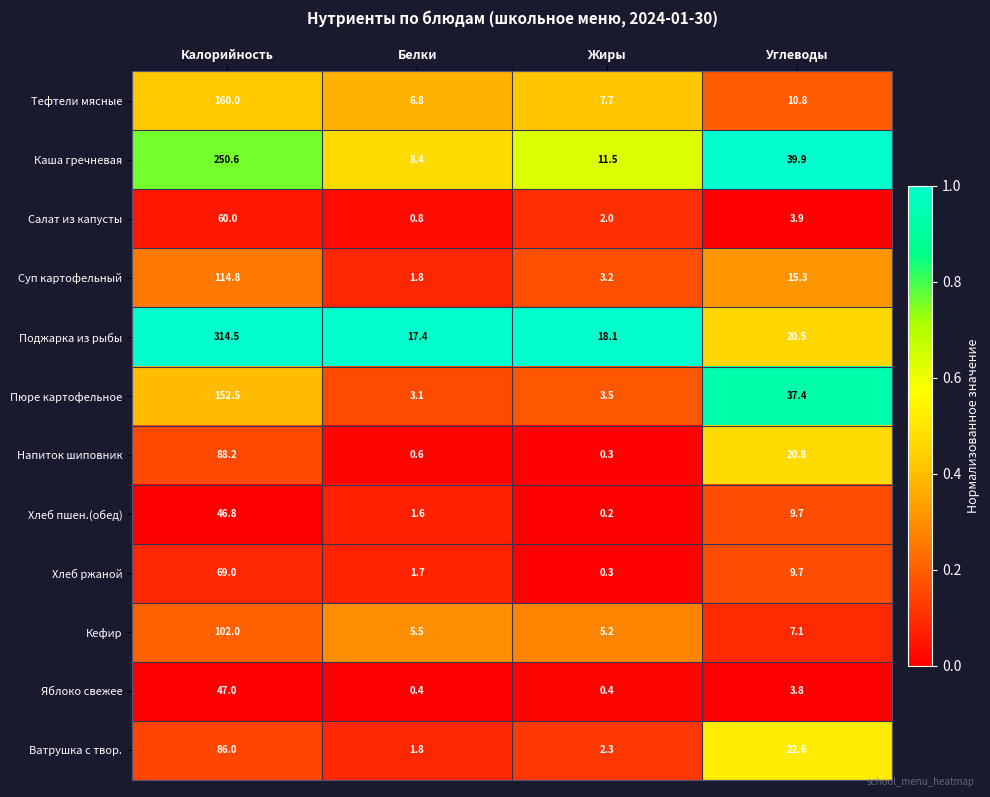

Count the number of data series in this chart.

12